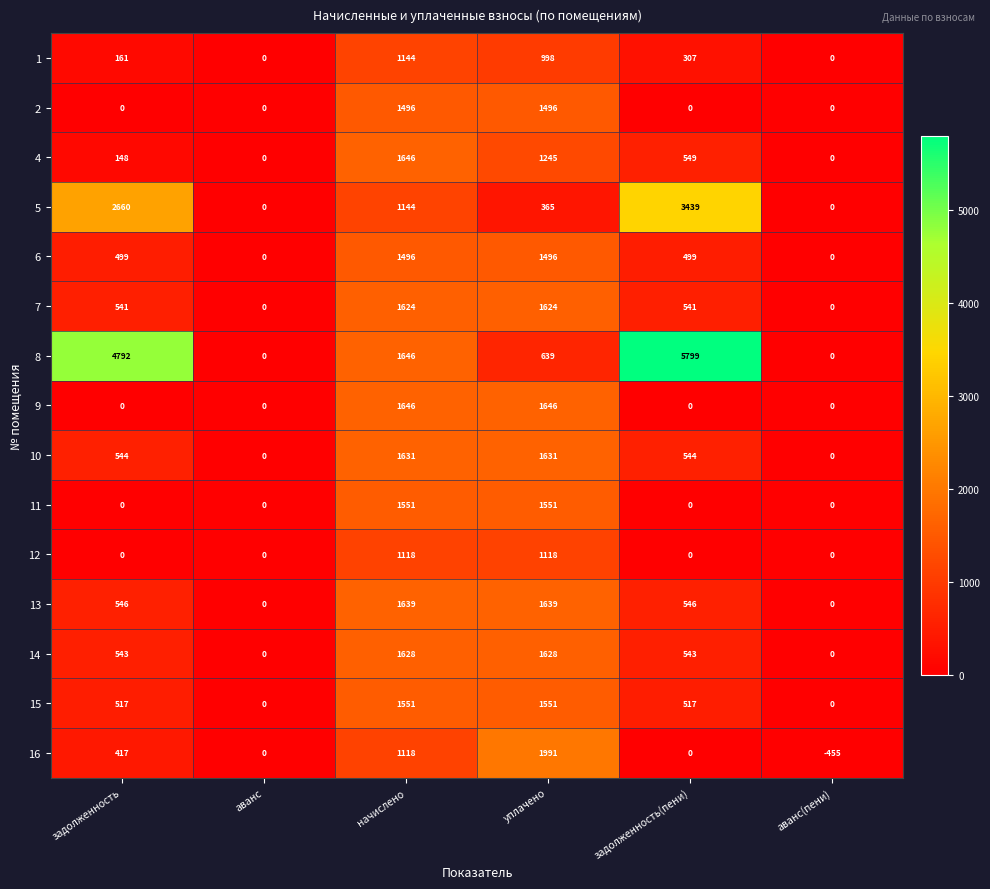

What is the difference between the highest and lowest values at уплачено?

1626